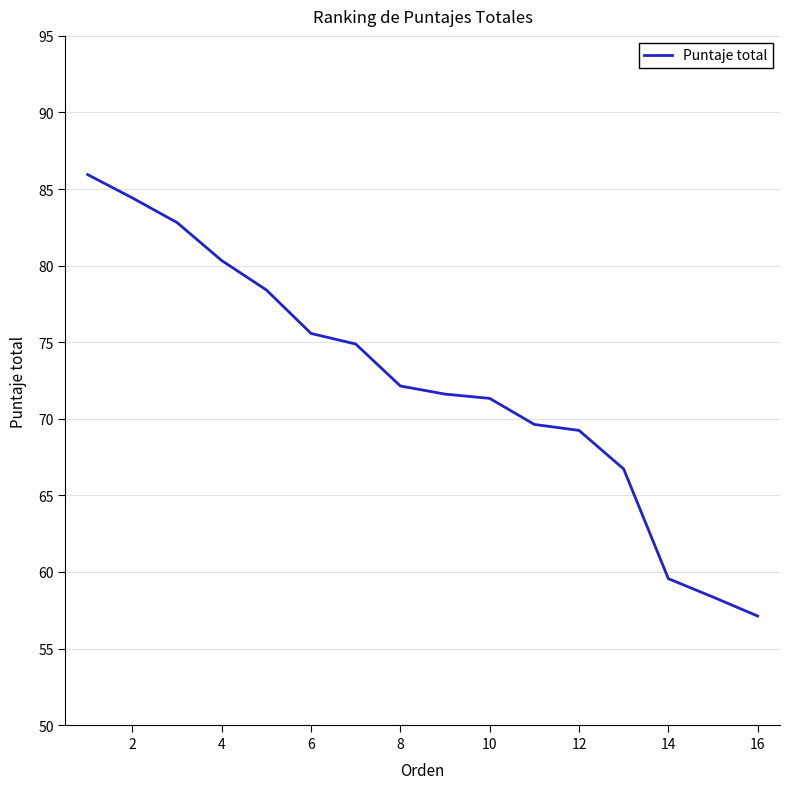

Does the chart have visible grid lines?

Yes